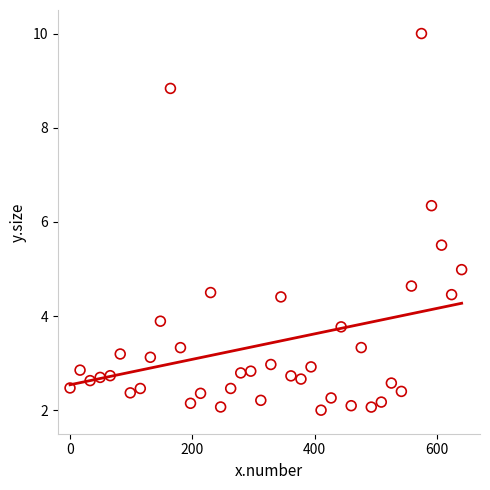

What Y value in the scatter plot is closest to 6?

6.3